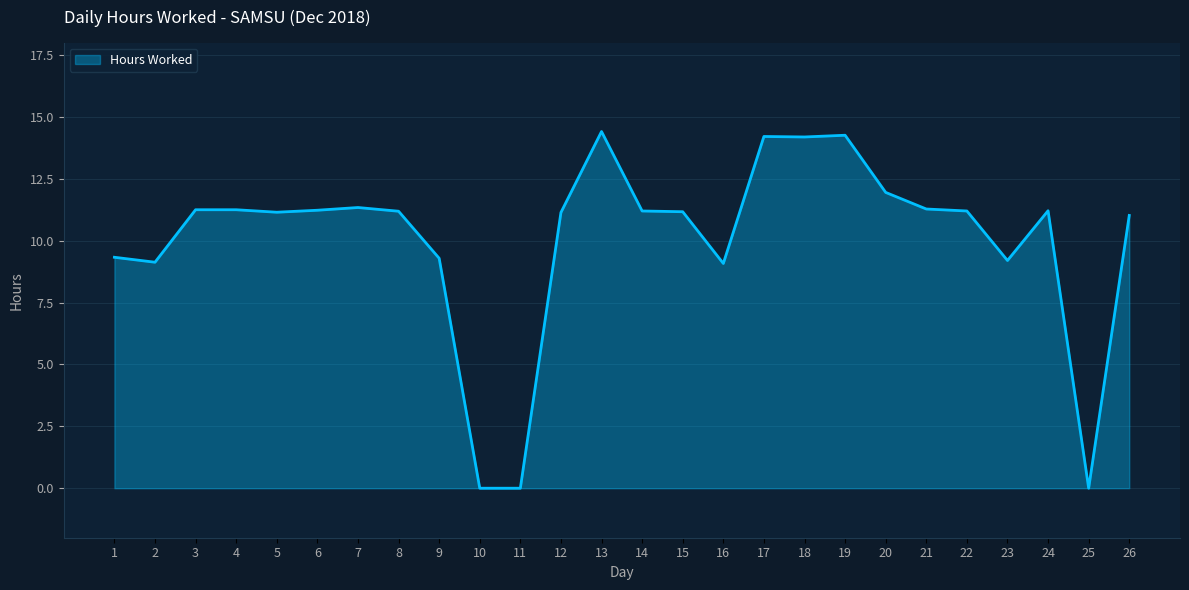

Is it true that the value at 1 is 12.8?

False